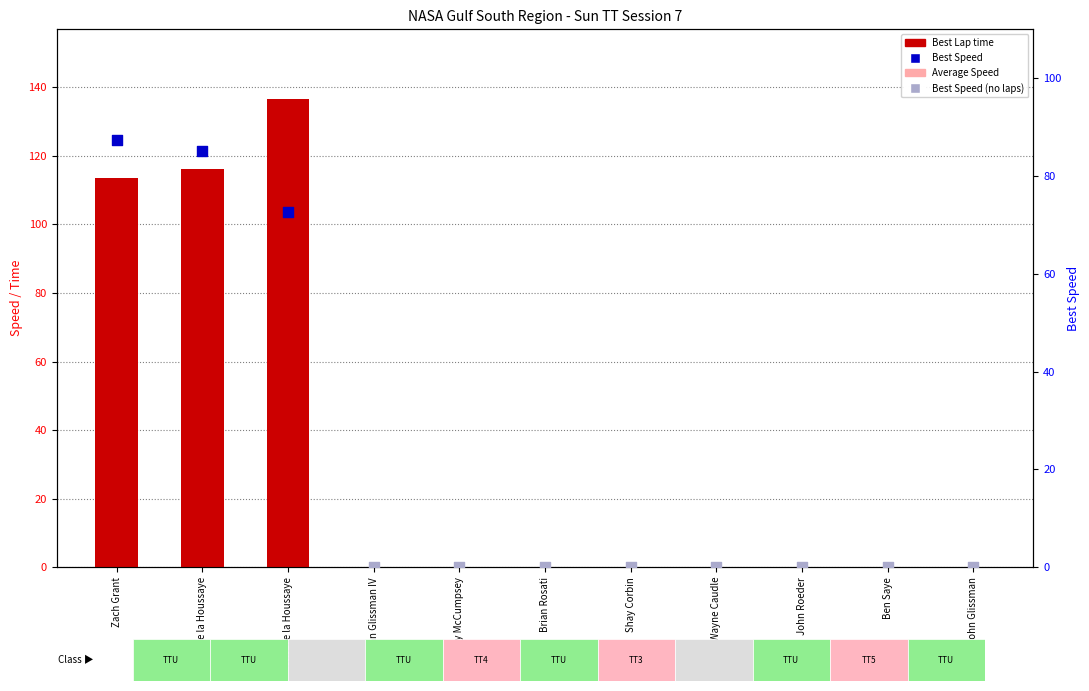

Which series contains the highest Y value?

Best Lap time